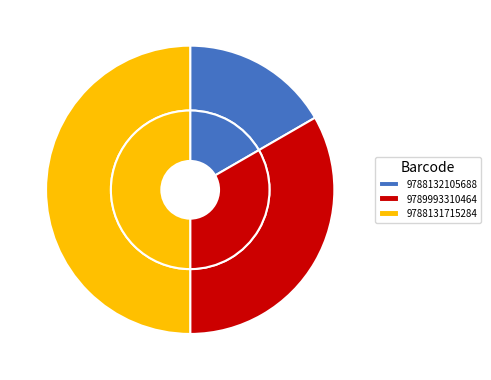

To the nearest percent, what is the difference between the Book with barcode number 9789993310464 and Book with barcode number 9788131715284 slice percentages?

17%